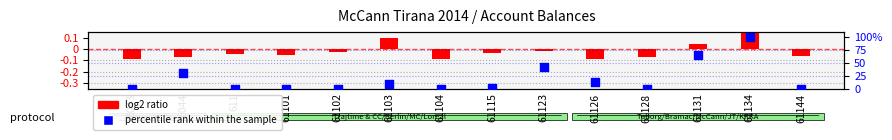

Is the value of log2 ratio at 6044 greater than the value of percentile rank within the sample at 61126?

No